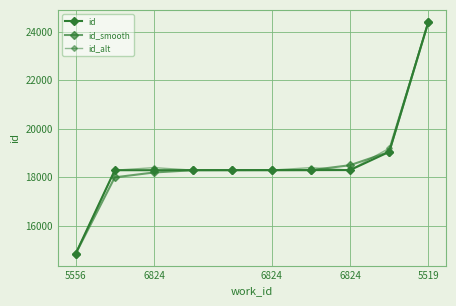

Which series has the largest total across all categories?

id_alt